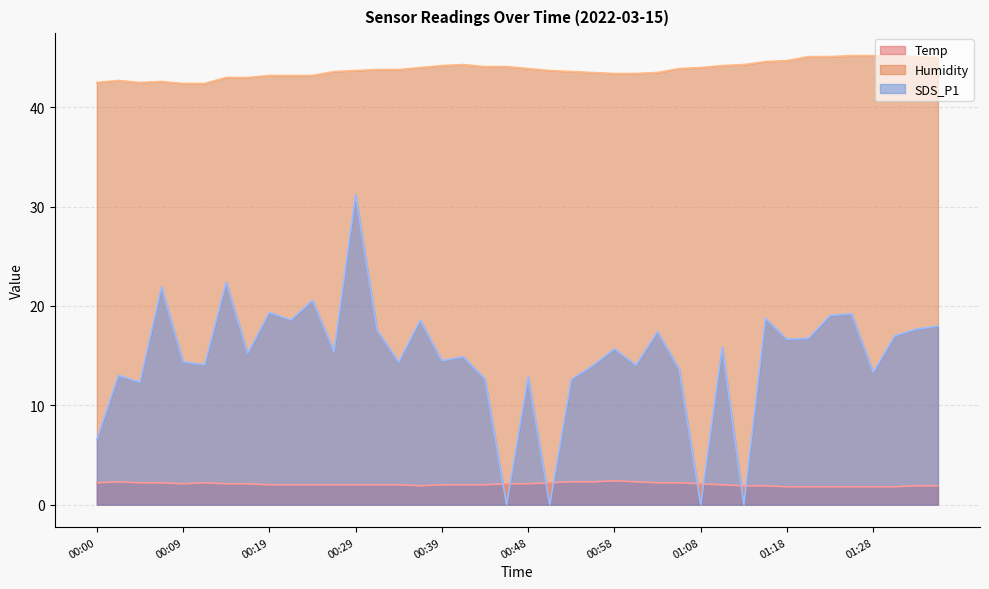

What is the greatest value displayed?

45.2